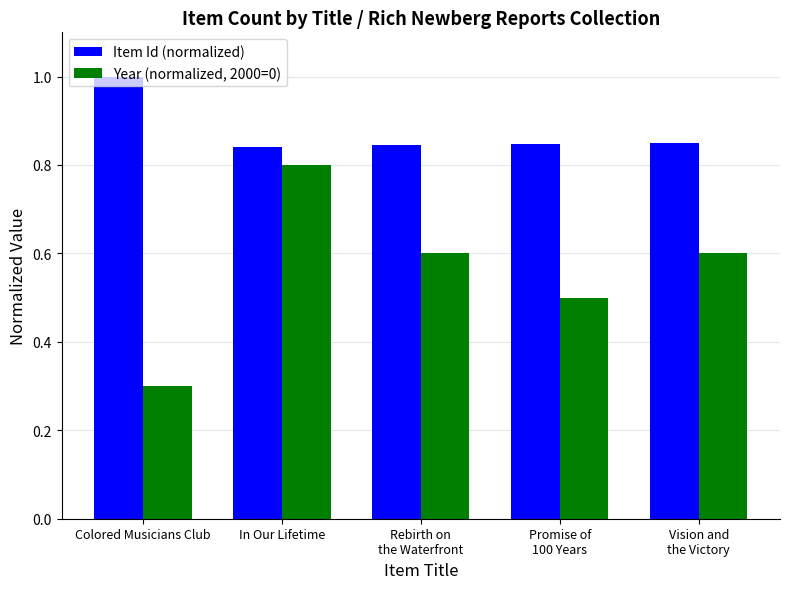

What is the smallest value displayed?

0.3